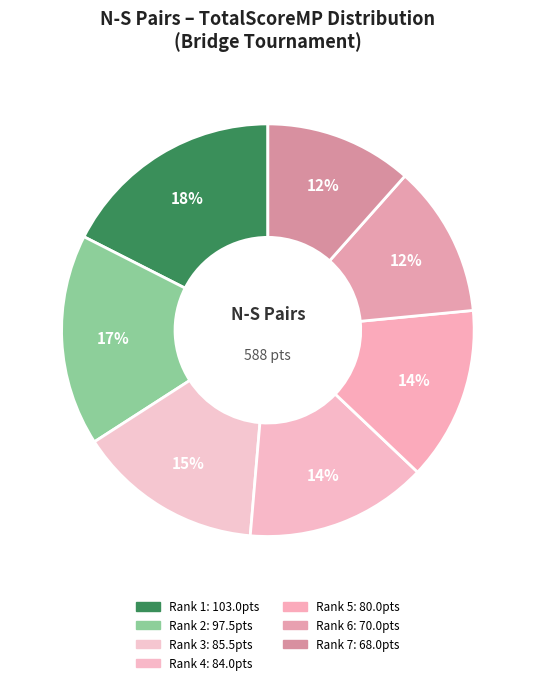

How many segments does this pie chart have?

7